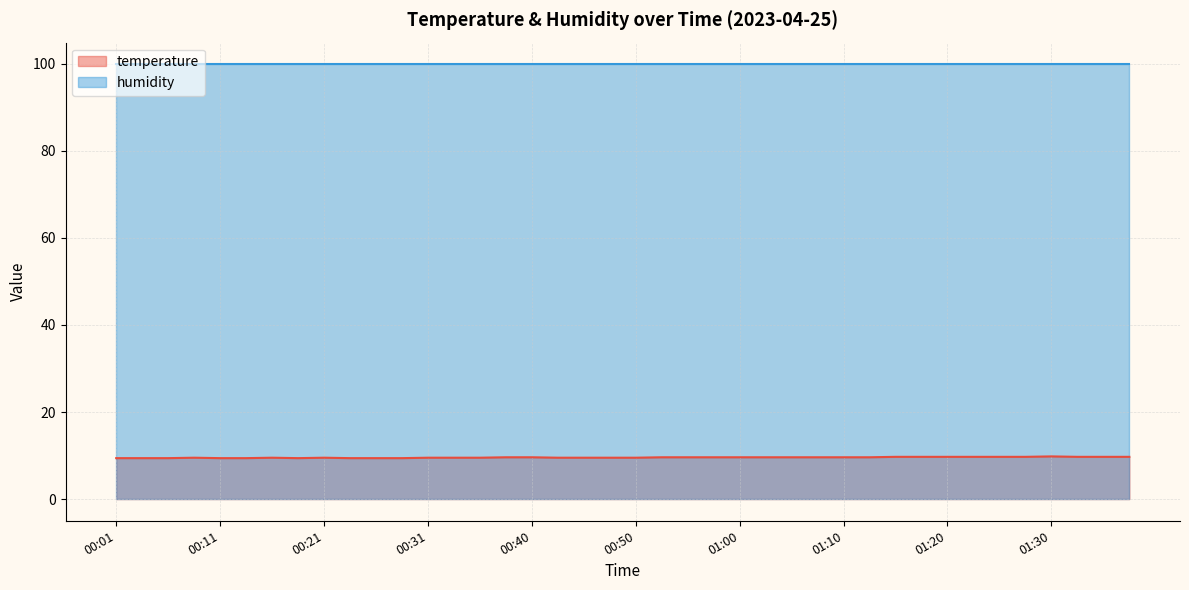

Read the value at 01:32.

9.7